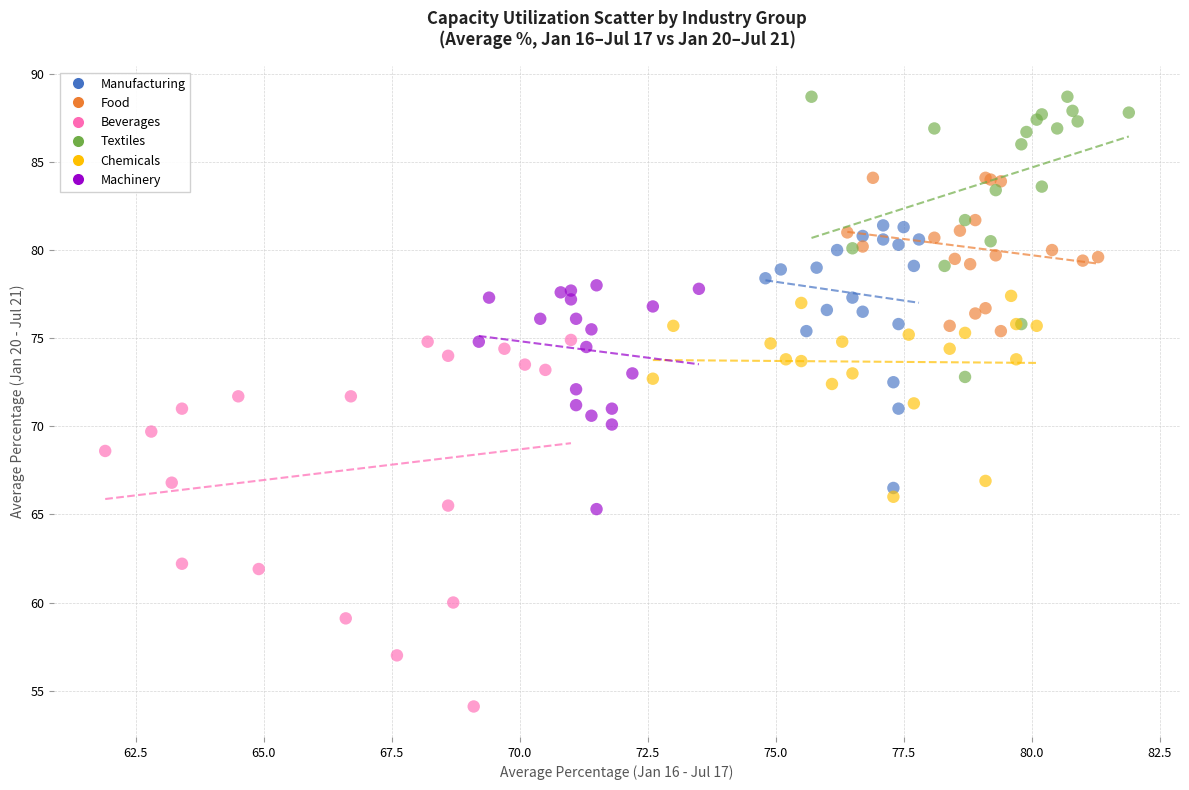

What are all the series names shown in the legend?

Manufacturing, Food, Beverages, Textiles, Chemicals, Machinery